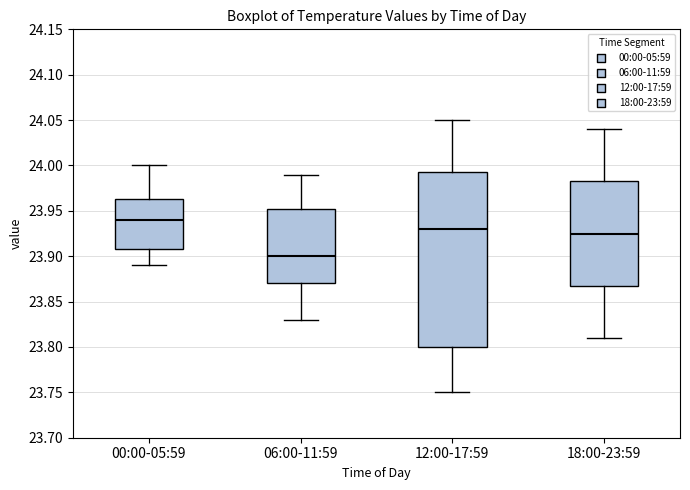

Which box is the tallest, from its lower edge to its upper edge?

12:00-17:59